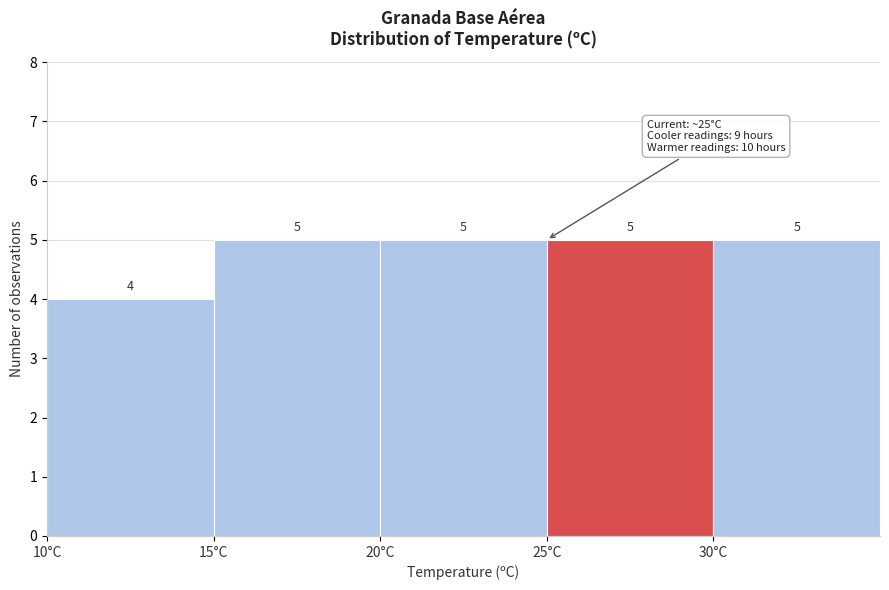

Reading left to right, list every bar in this chart as the range it spans on the x-axis followed by its height.

10 to 15: 4
15 to 20: 5
20 to 25: 5
25 to 30: 5
30 to 35: 5